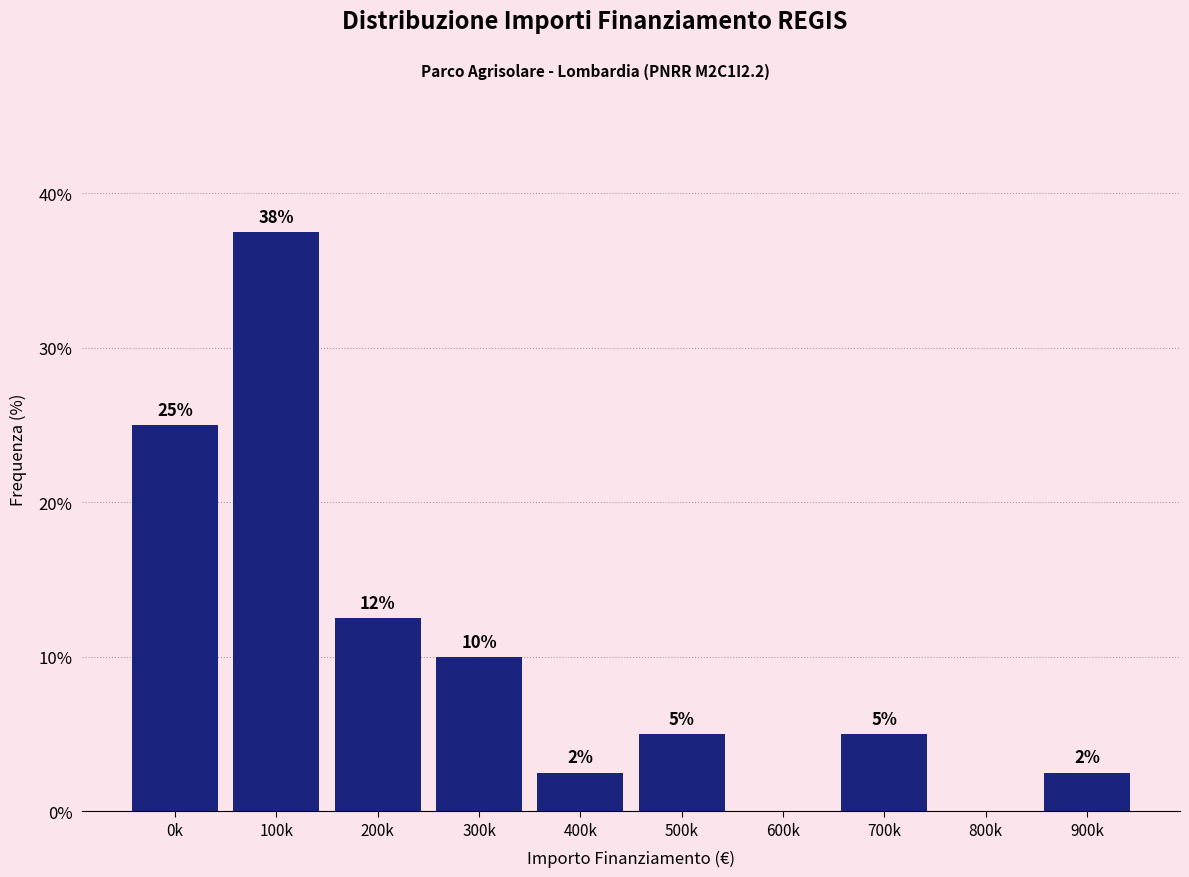

Which has a higher value, 400k or 100k?

100k